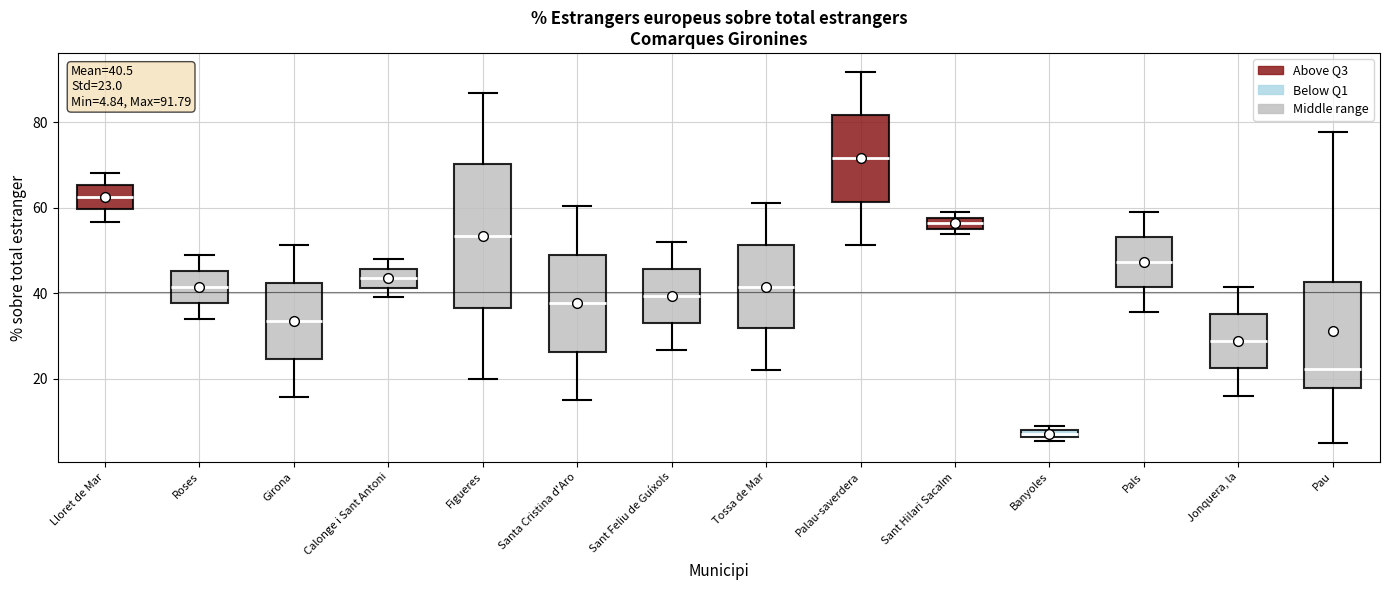

Which box has the lowest median line?

Banyoles